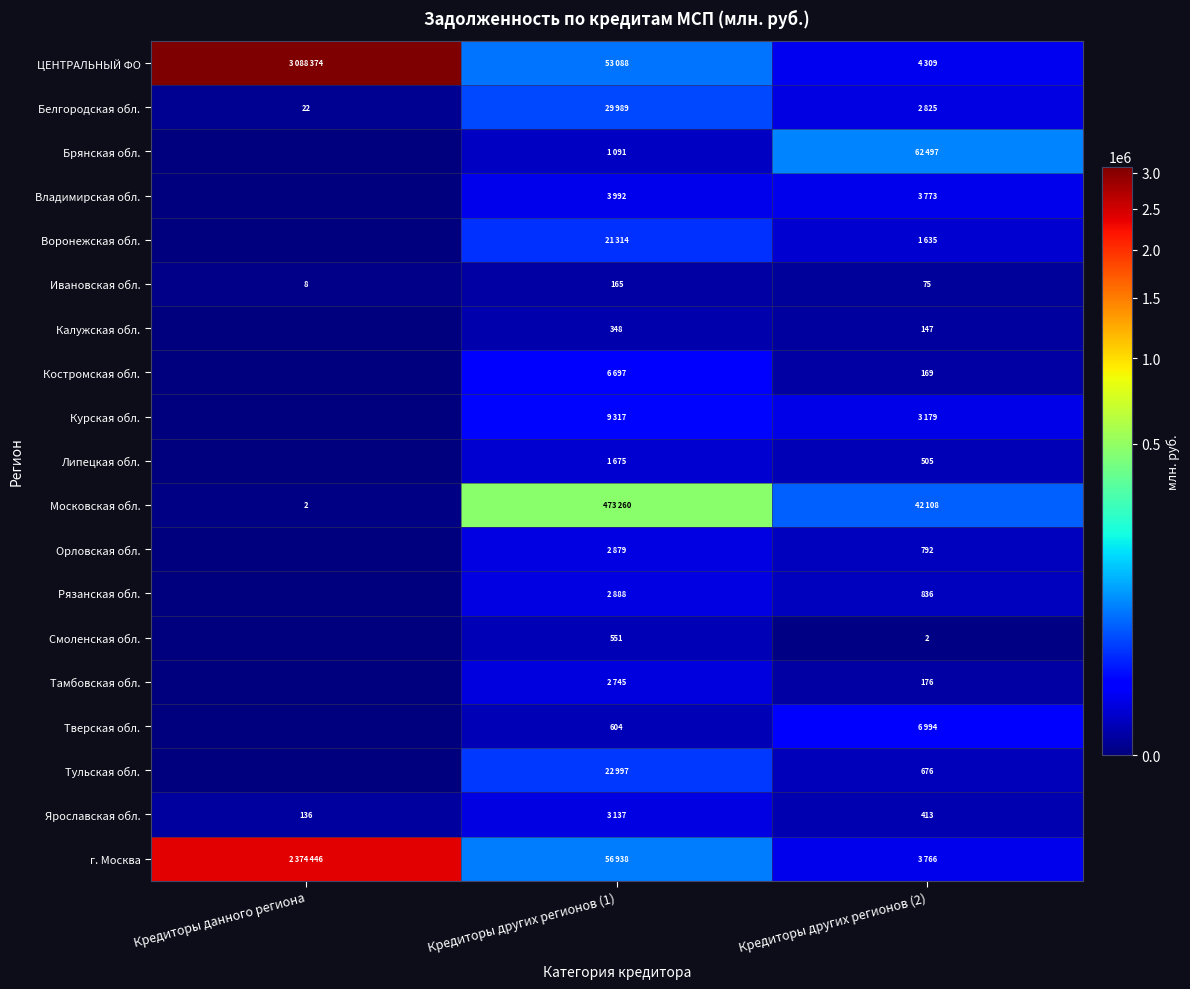

The value of Тверская обл. at Кредиторы других регионов (1) is 950. True or false?

False